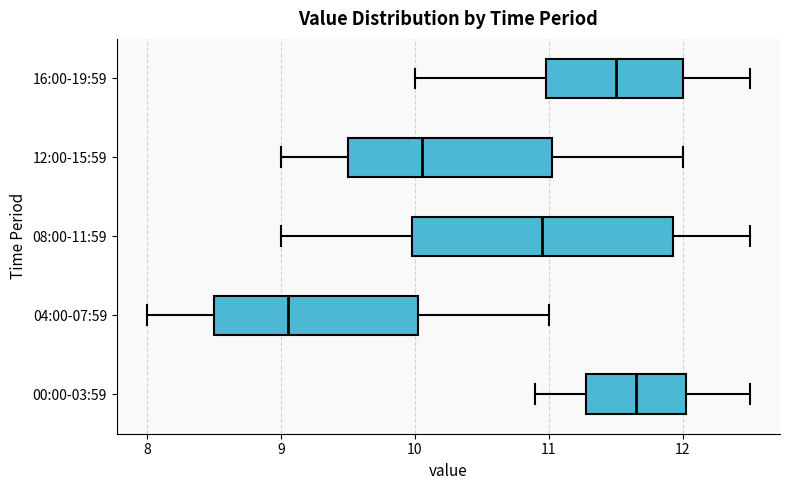

Where does the right whisker of the box for 04:00-07:59 end on the x-axis? The values are not printed on the chart, so give them approximately, as read against the axis.

11.0